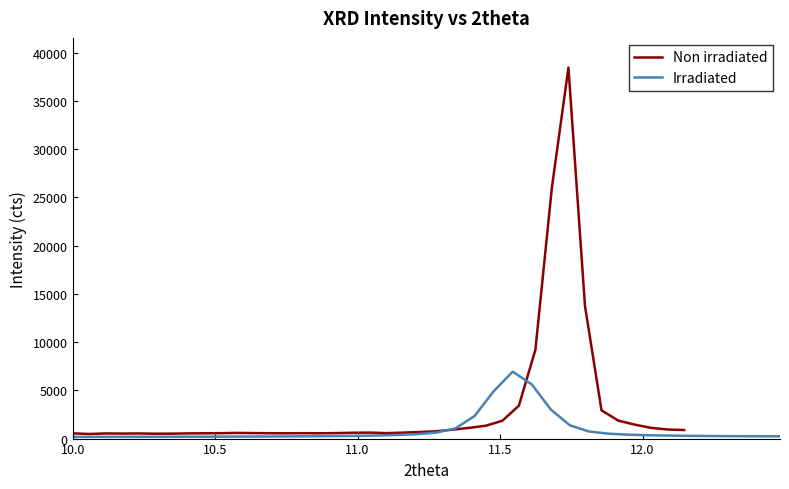

How many times do Irradiated and Non irradiated cross each other?

2